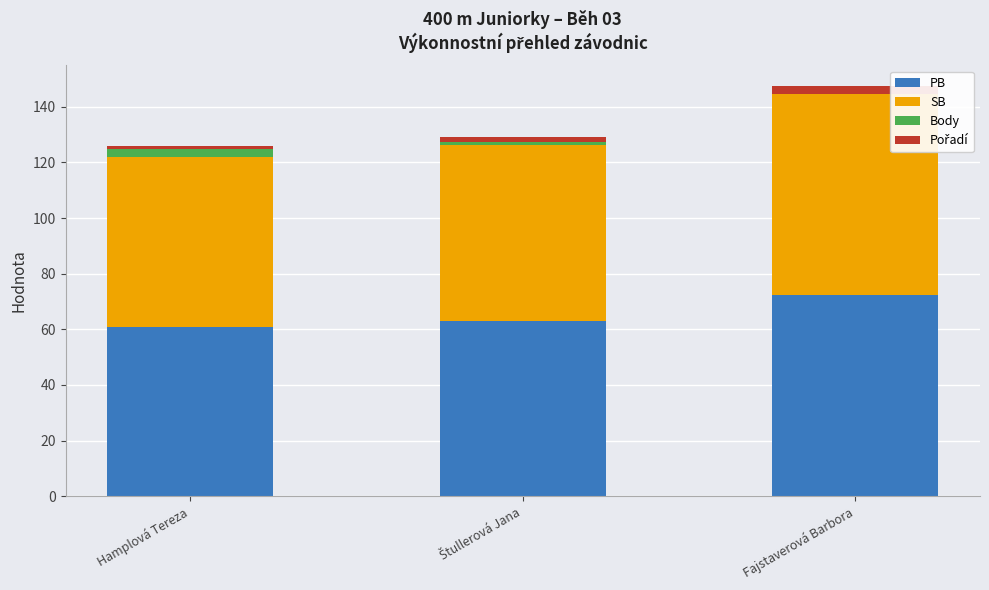

At which category is the sum across all series the highest?

Fajstaverová Barbora